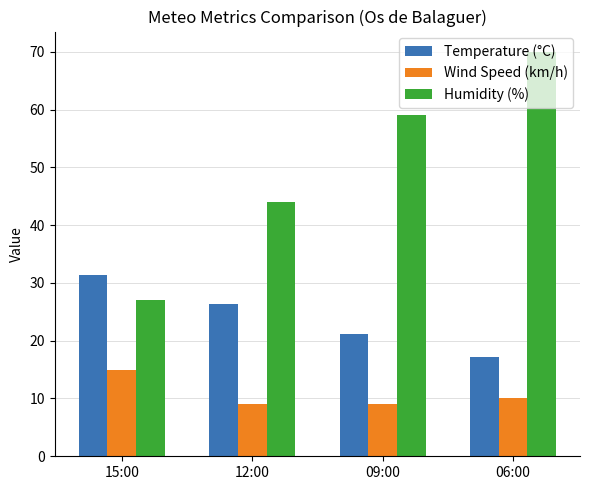

What is the greatest value displayed?

70.0